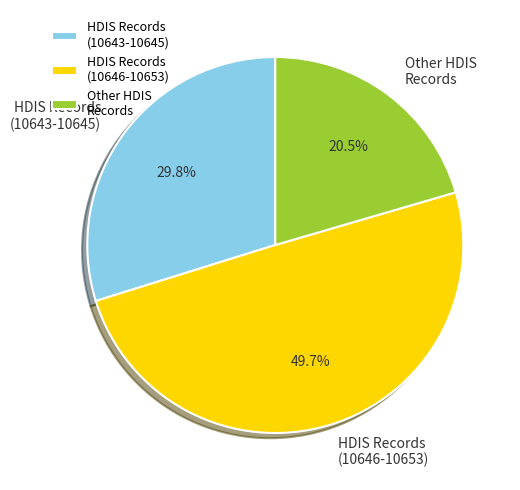

Approximately how many times larger is the value at HDIS Records (10643-10645) compared to HDIS Records (10646-10653)?

0.6